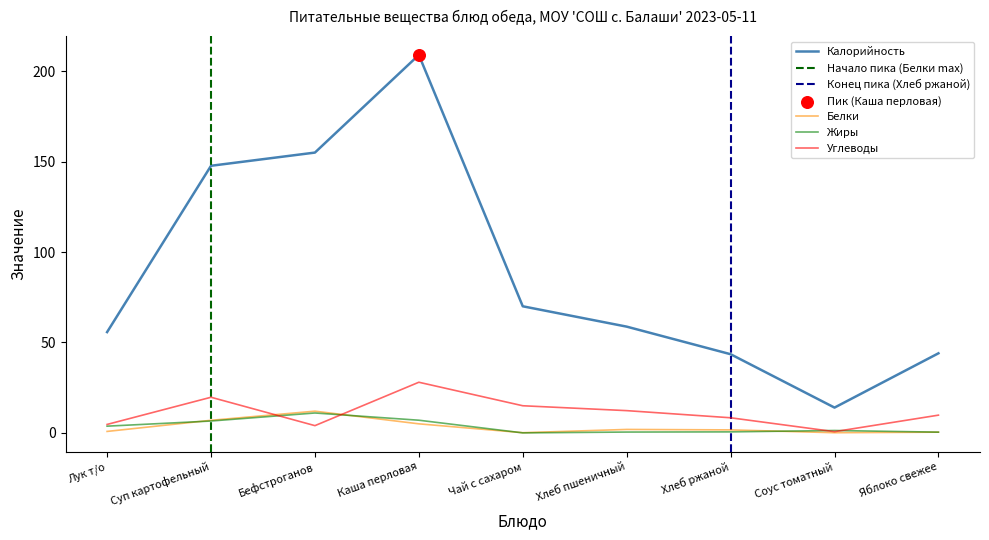

At which category is the sum across all series the highest?

Каша перловая